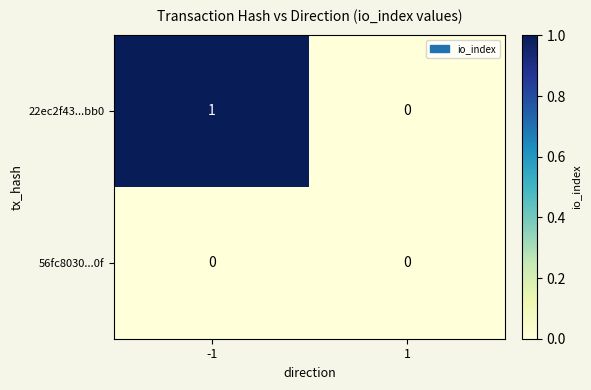

Reading left to right, what are all the values shown in this chart?

22ec2f43...bb0: 1	0
56fc8030...0f: 0	0